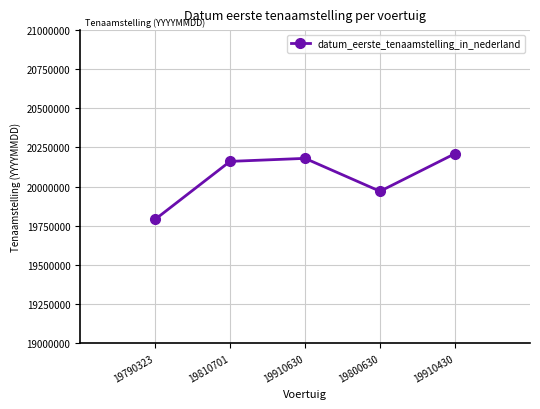

Read the value at 19800630.

19970221